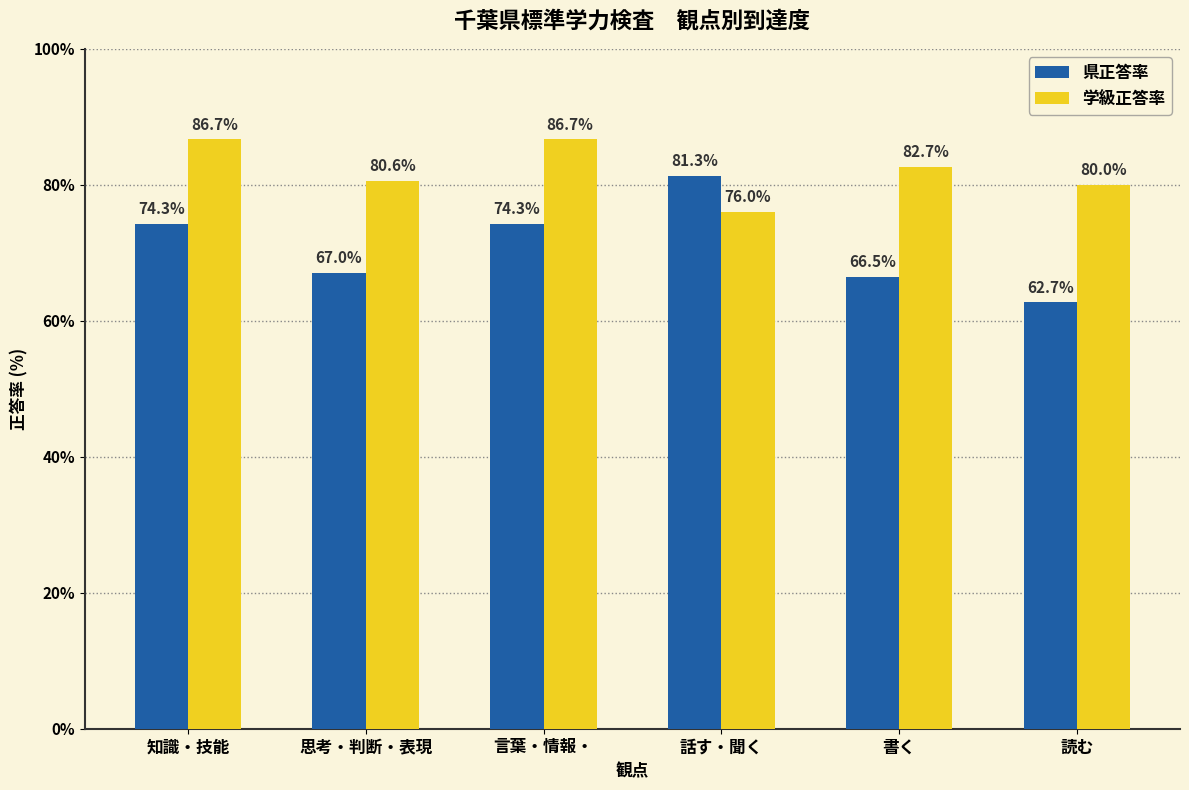

What is the average value of the 県正答率 series?

71.0